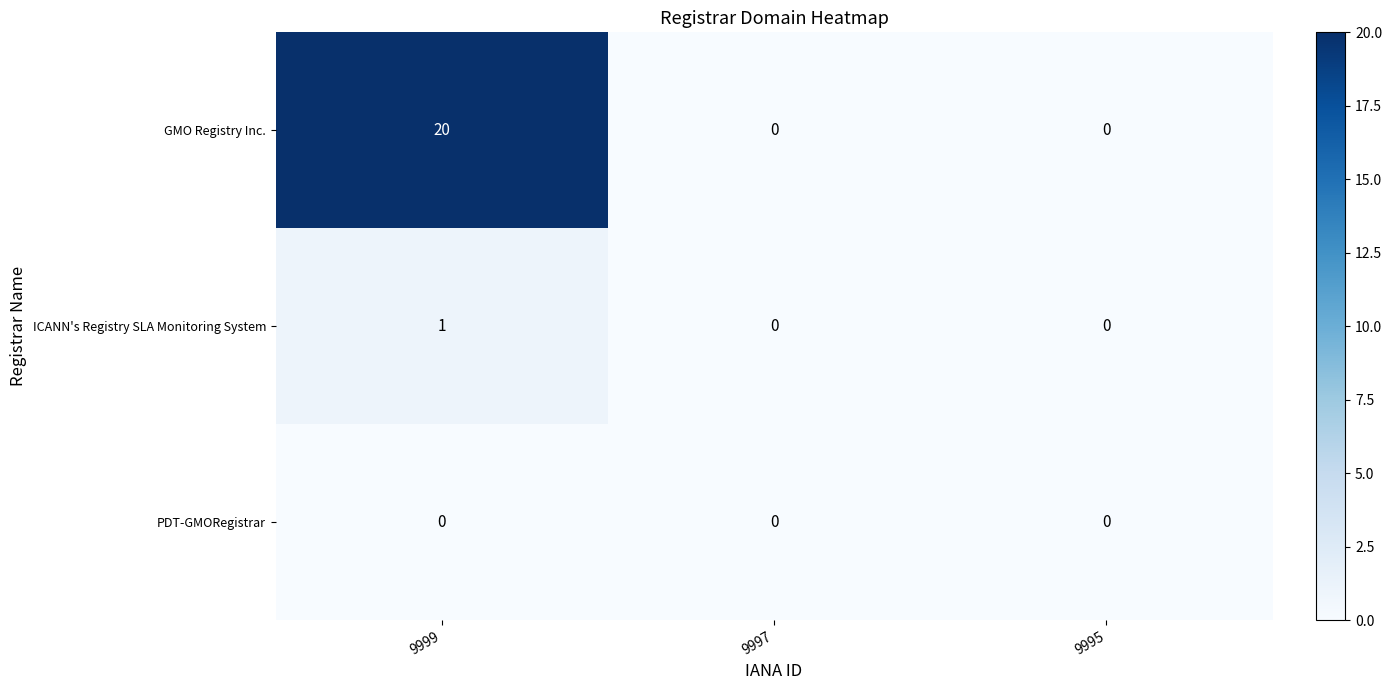

Is it true that PDT-GMORegistrar equals 0 at 9999?

True